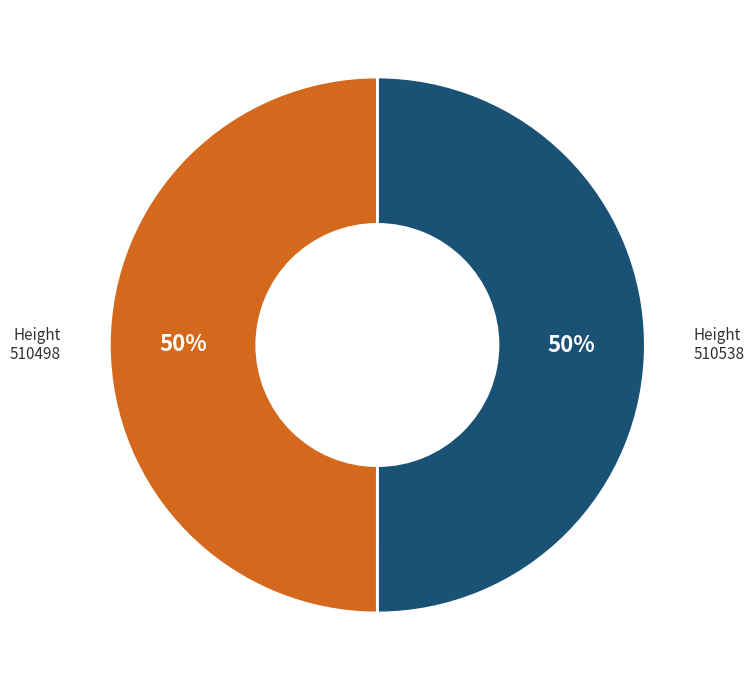

To the nearest percent, what percentage of the pie is 510538?

50%